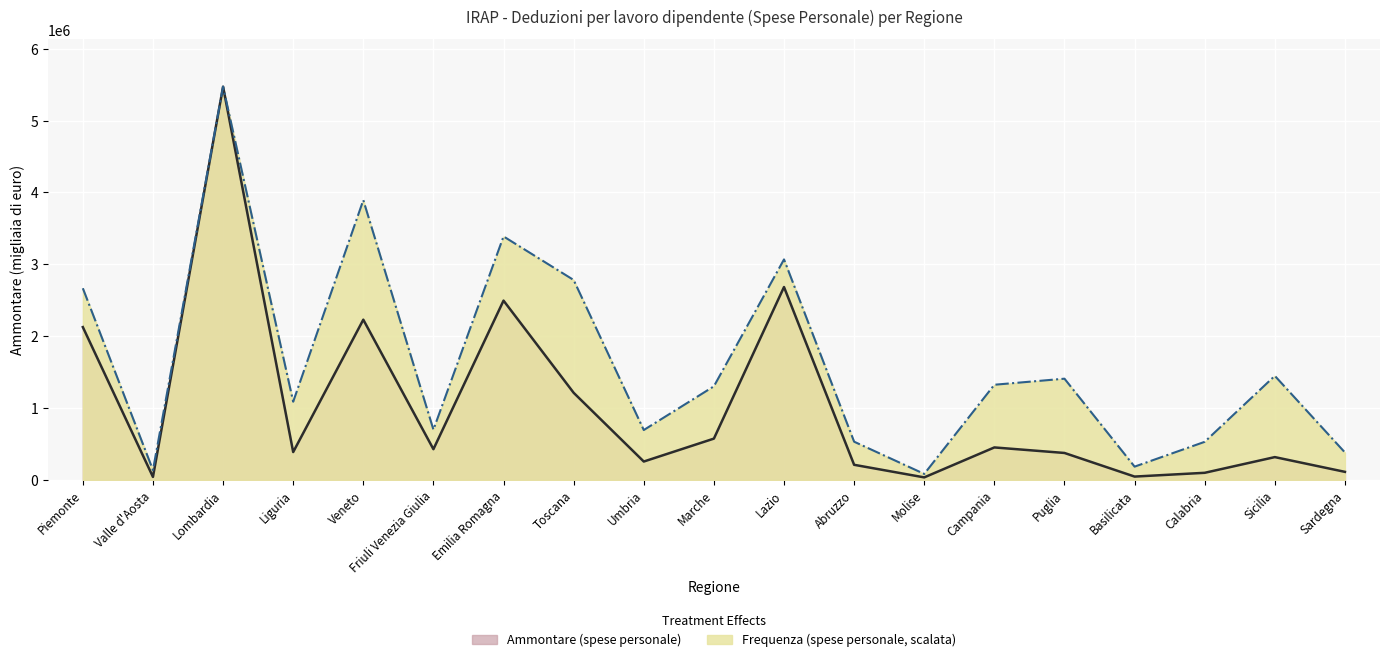

What is the difference between the second highest and minimum values in the Frequenza (spese personale) series?

3810237.6